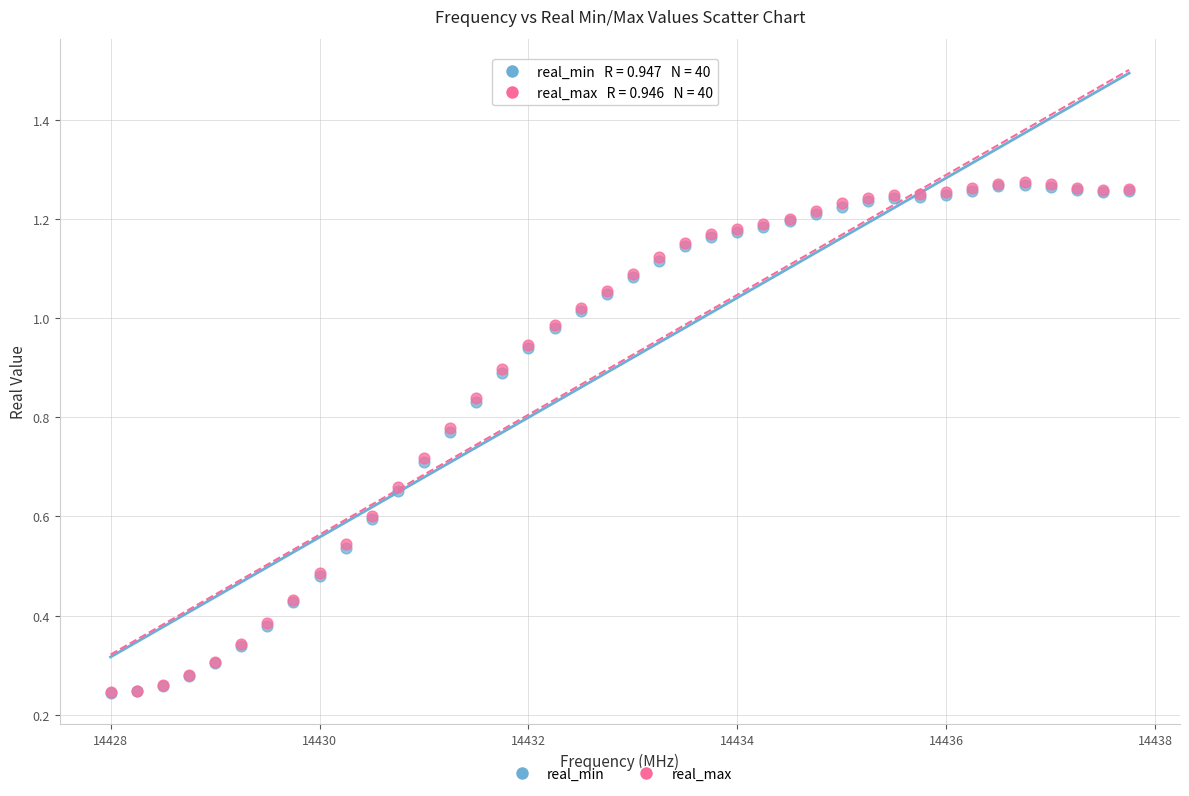

What are all the series names shown in the legend?

real_min, real_max